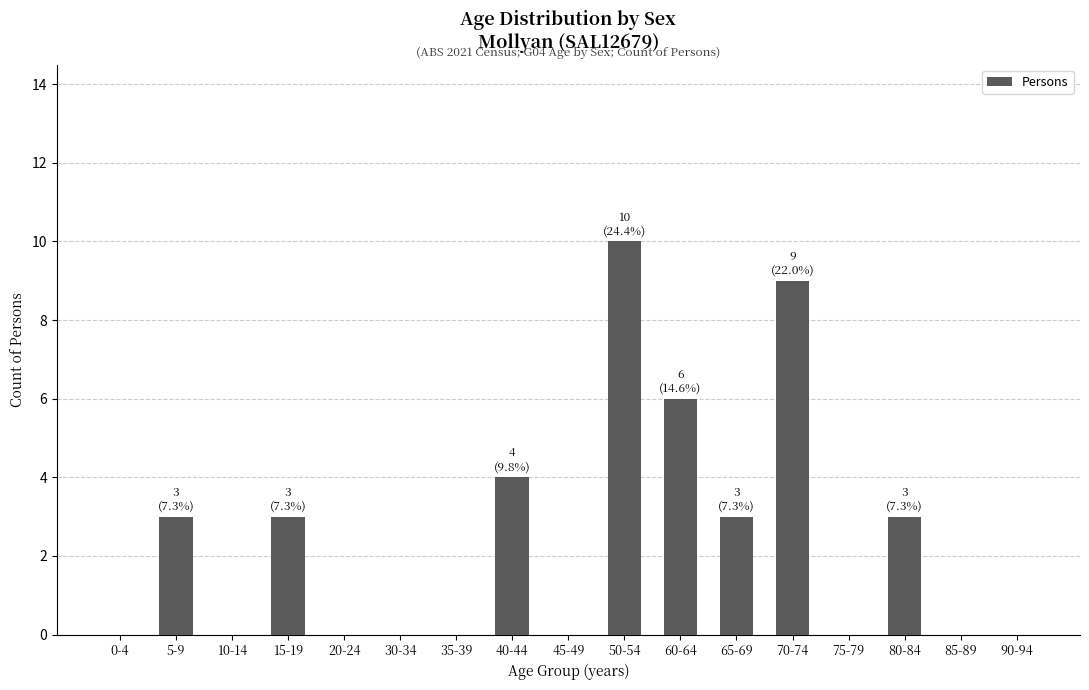

The value at 70-74 is 2. True or false?

False